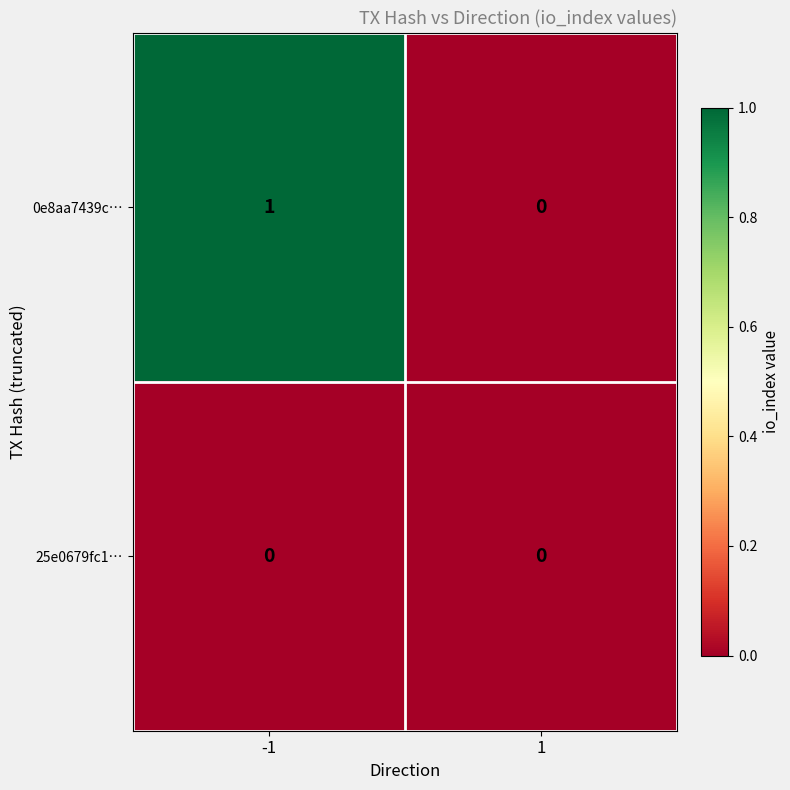

Reading left to right, extract all data points from this chart.

0e8aa7439c…: 1	0
25e0679fc1…: 0	0